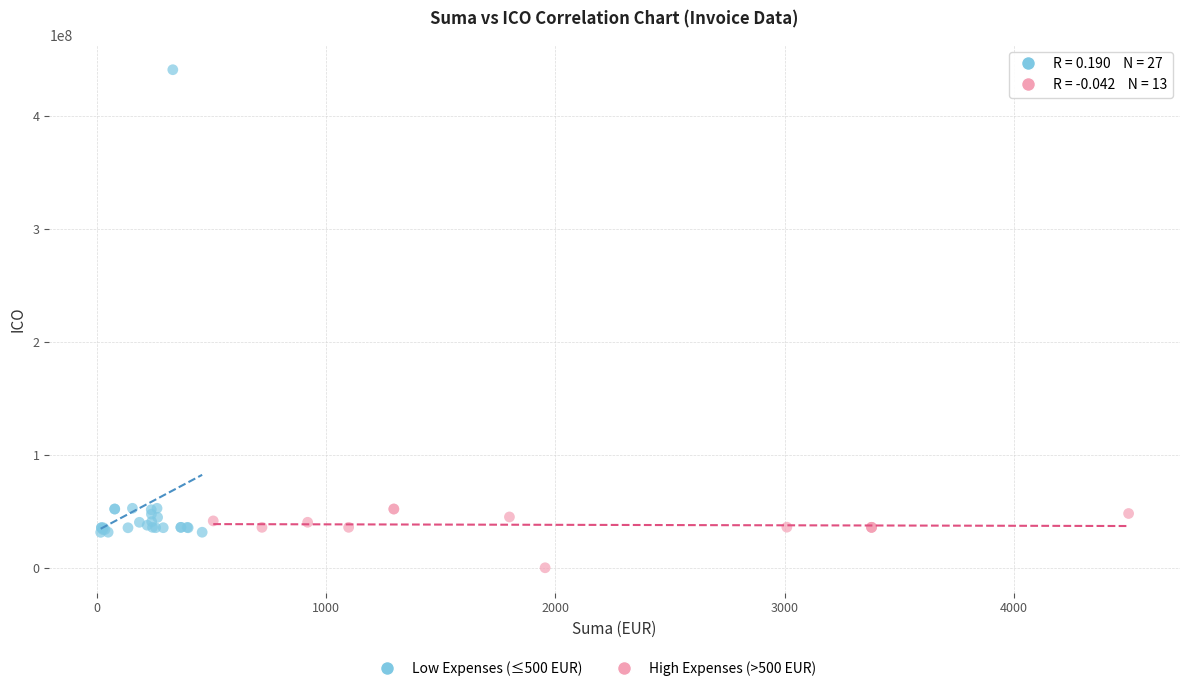

Which series reaches the minimum Y coordinate?

High Expenses (>500 EUR)